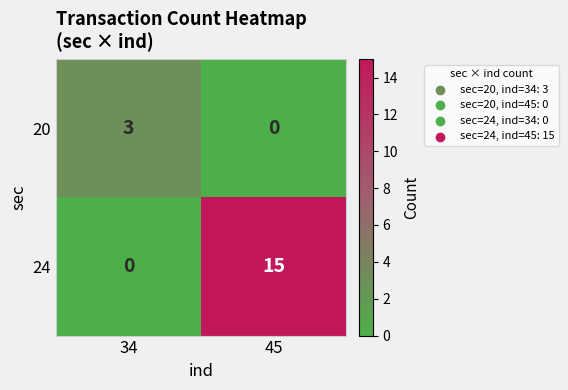

What is the average value of the 24 series?

8